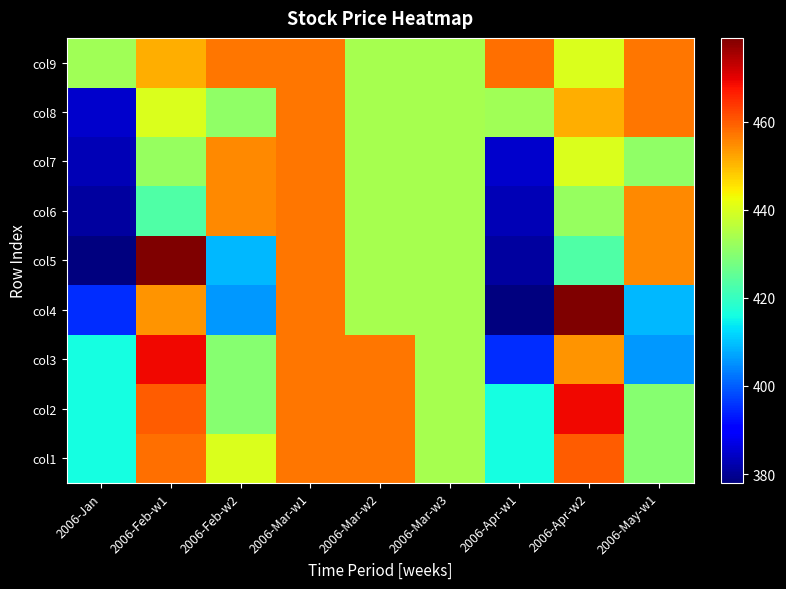

How many series are shown in this chart?

9